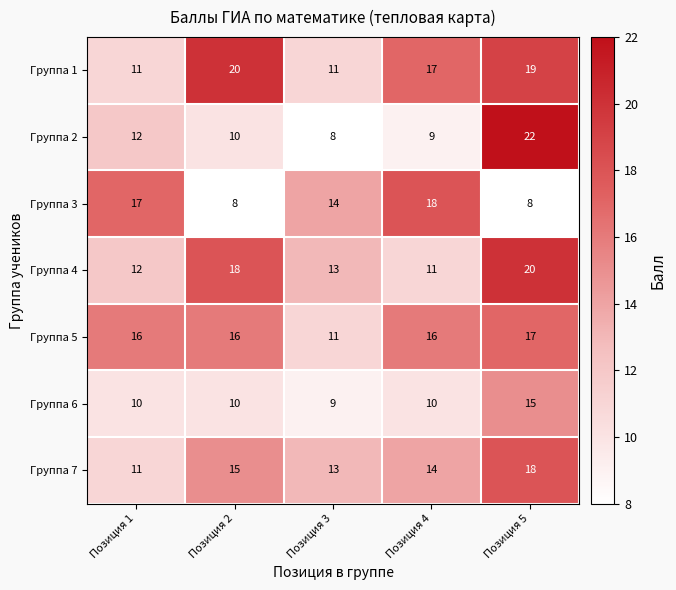

Is it true that Группа 1 equals 11 at Позиция 3?

True